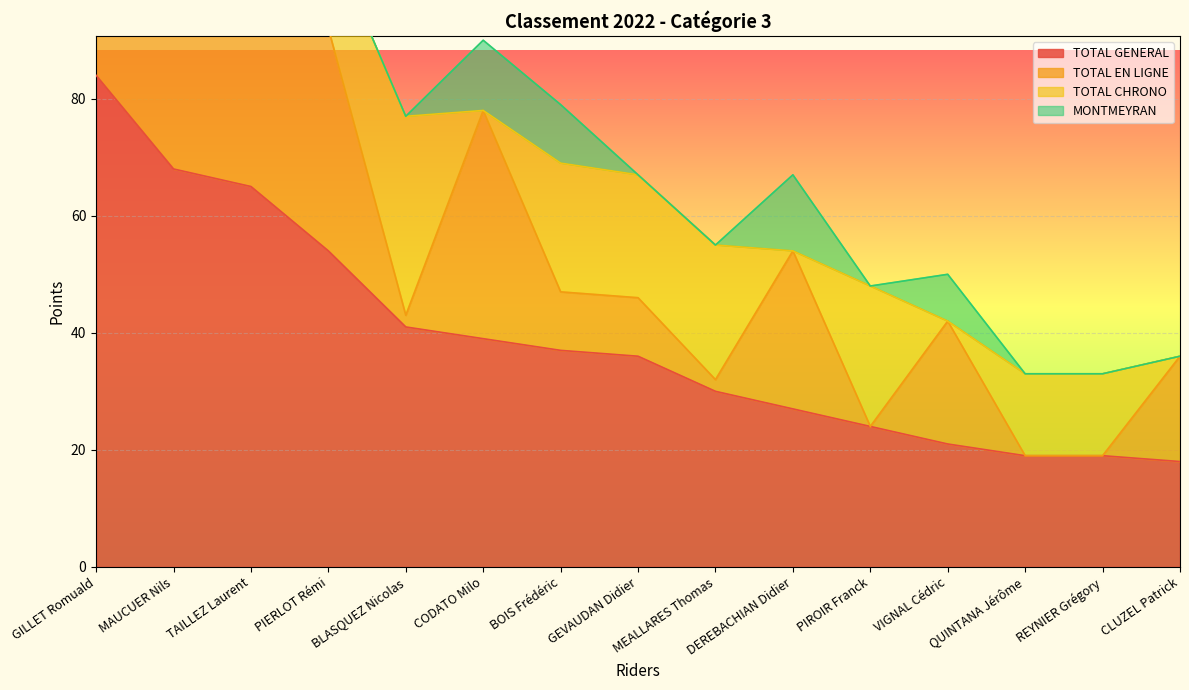

Which series has the widest spread of values?

TOTAL GENERAL